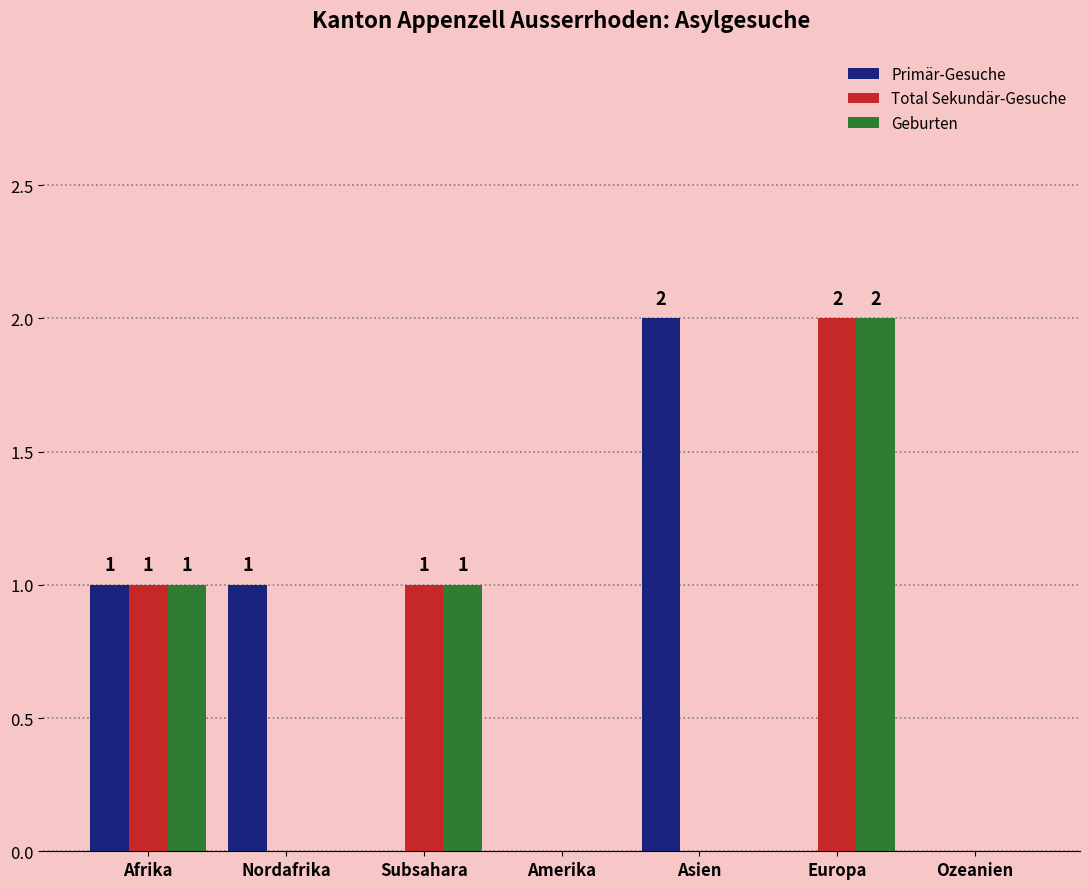

Which series changed the most between Nordafrika and Ozeanien?

Primär-Gesuche